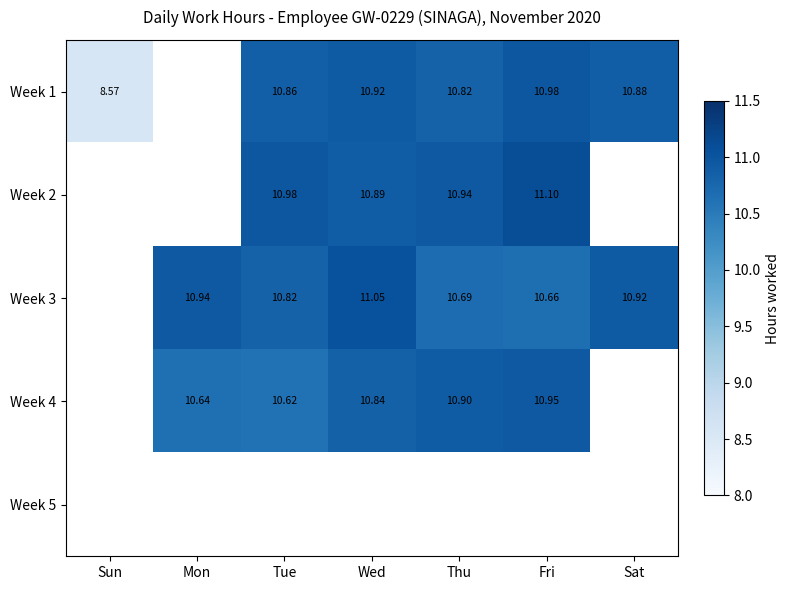

Is the value of Week 2 at Fri greater than the value of Week 3 at Fri?

Yes